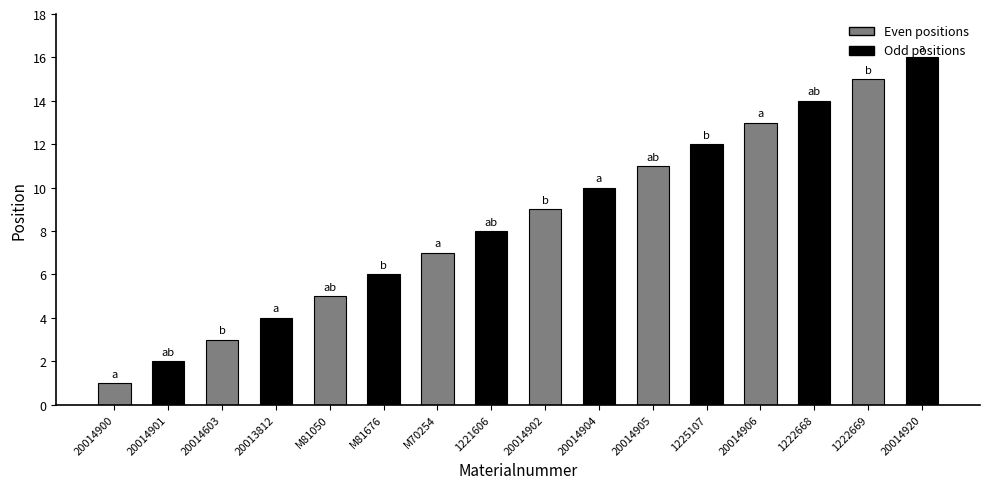

Reading left to right, what are all the values shown in this chart?

20014900=1	20014901=2	20014603=3	20013812=4	M81050=5	M81676=6	M70254=7	1221606=8	20014902=9	20014904=10	20014905=11	1225107=12	20014906=13	1222668=14	1222669=15	20014920=16